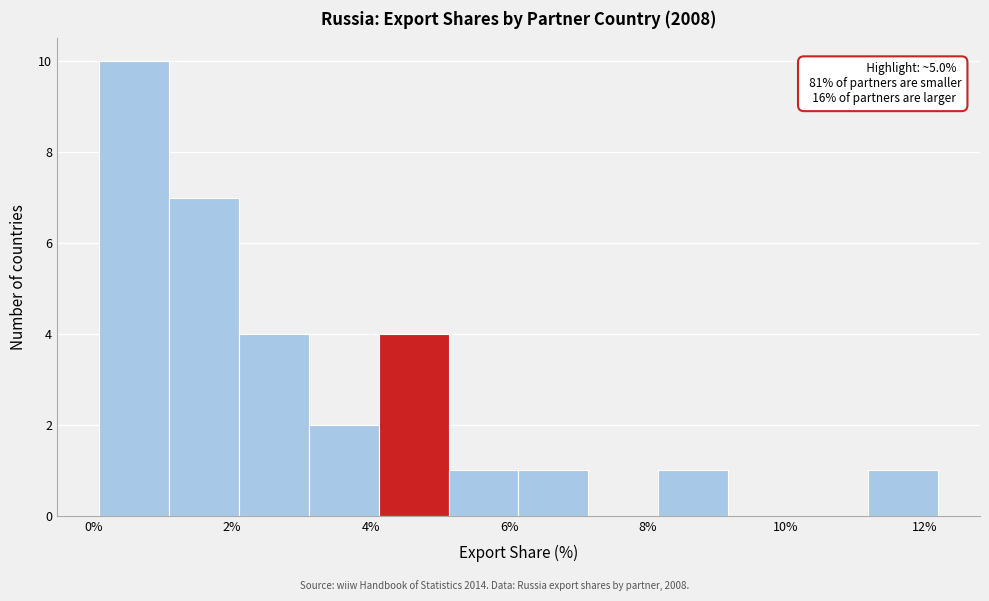

Over which range of the x-axis is the bar tallest?

0.0 to 1.0